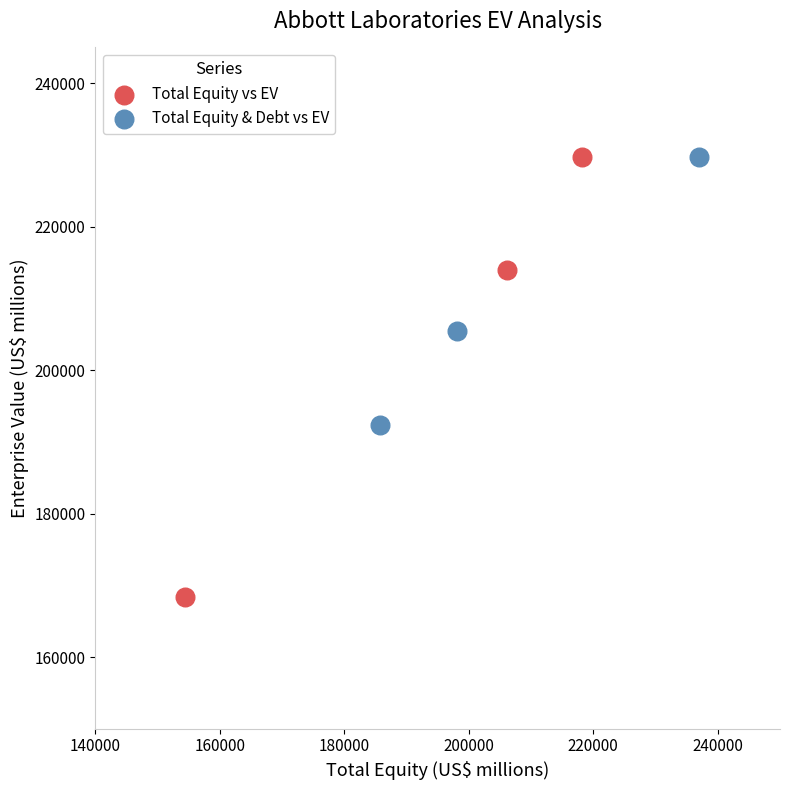

Which series contains the lowest Y value?

Total Equity vs EV